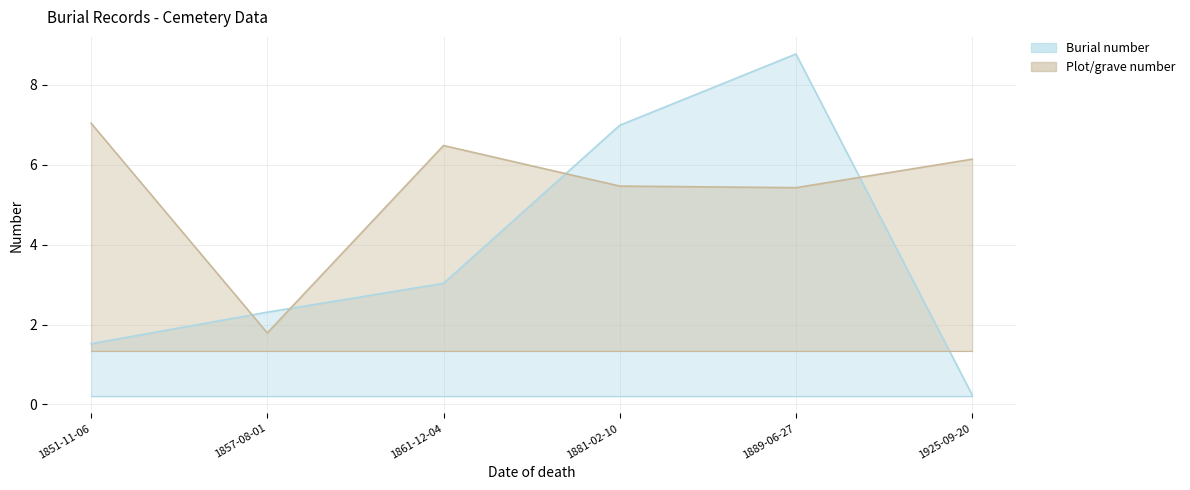

What is the difference between the Plot/grave number values at 1857-08-01 and 1881-02-10?

3.7